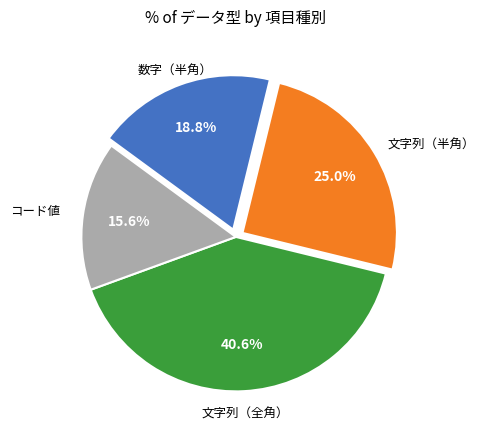

Is there a majority slice in this chart?

No